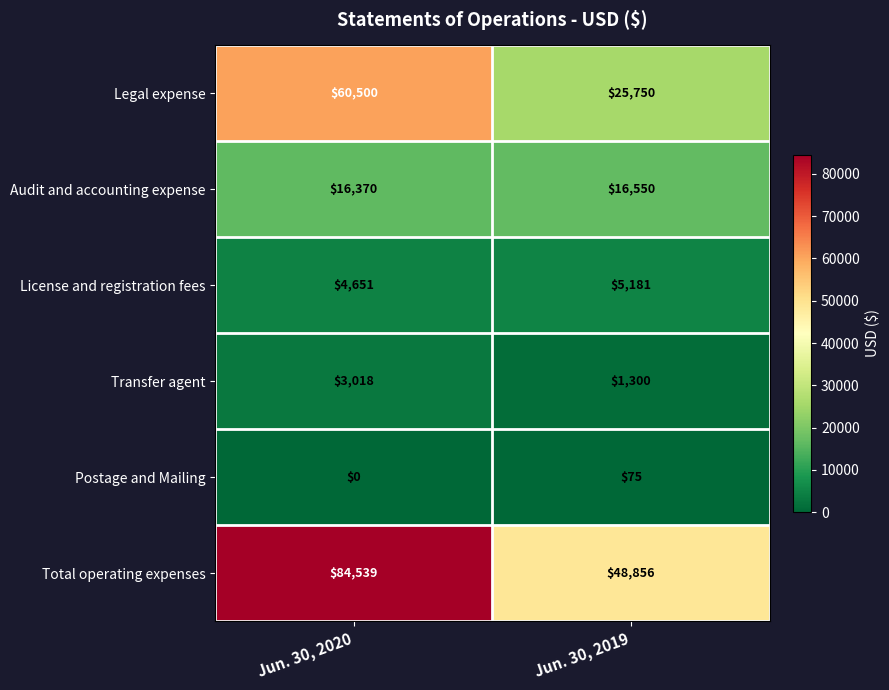

Is it true that License and registration fees equals 4651 at Jun. 30, 2020?

True